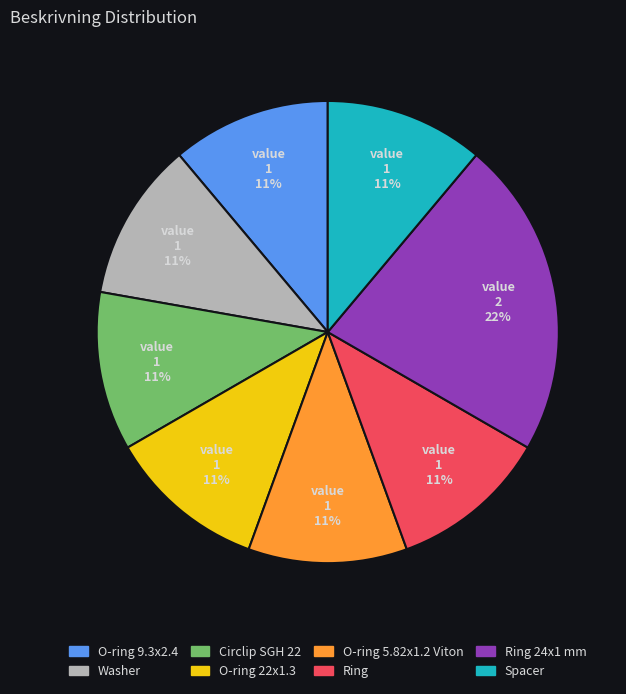

Is there a majority slice in this chart?

No